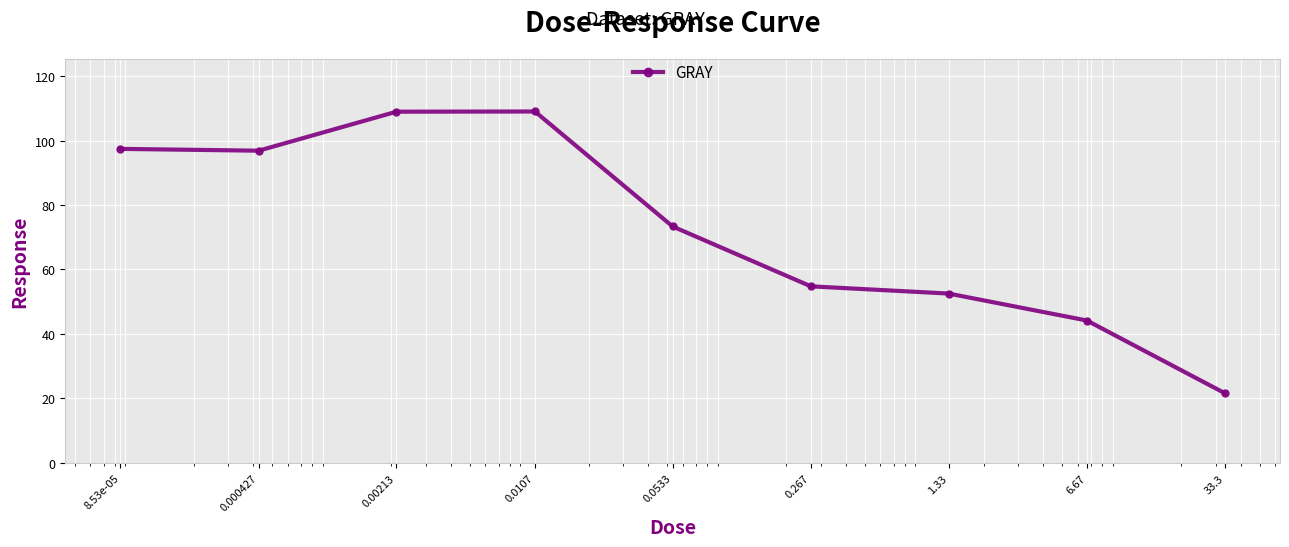

How many data points are less than 73?

4